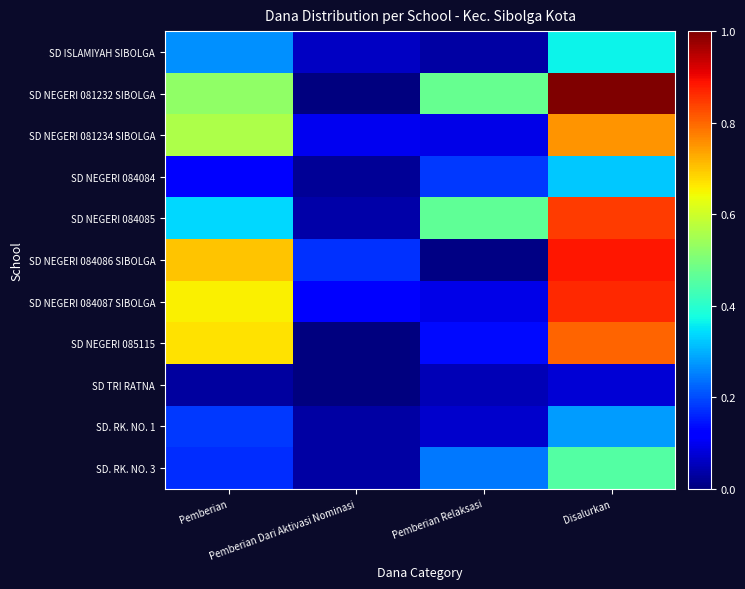

What is the greatest value displayed?

1.0